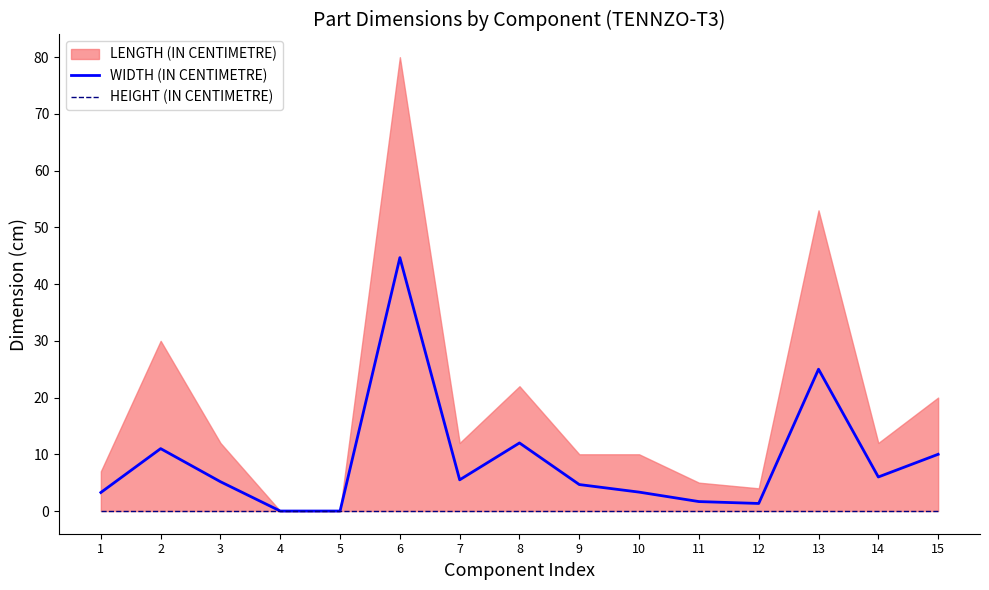

Where is the first local minimum for WIDTH (IN CENTIMETRE)?

7